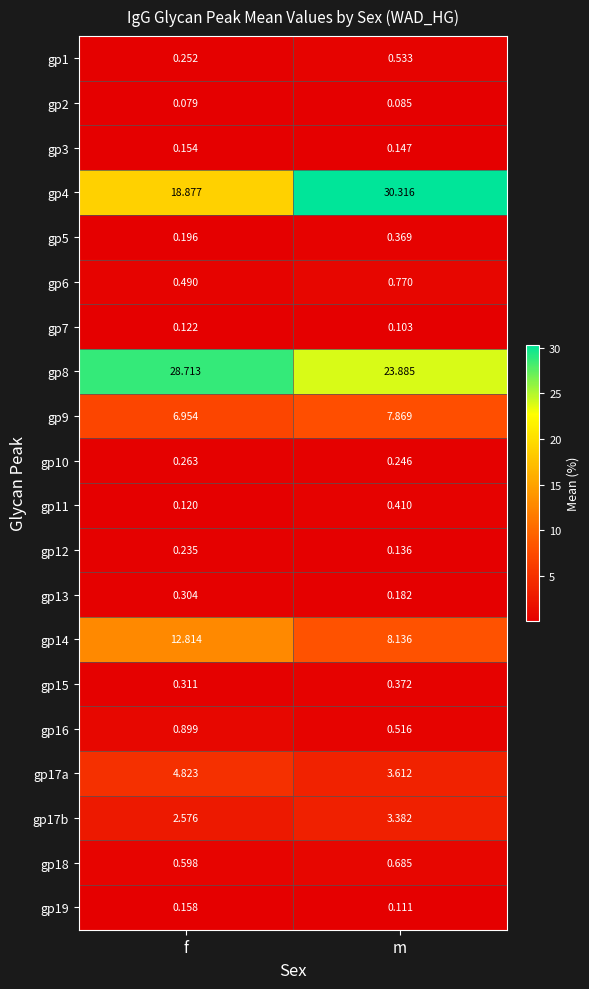

Rank the categories by gp12 value from highest to lowest.

f, m